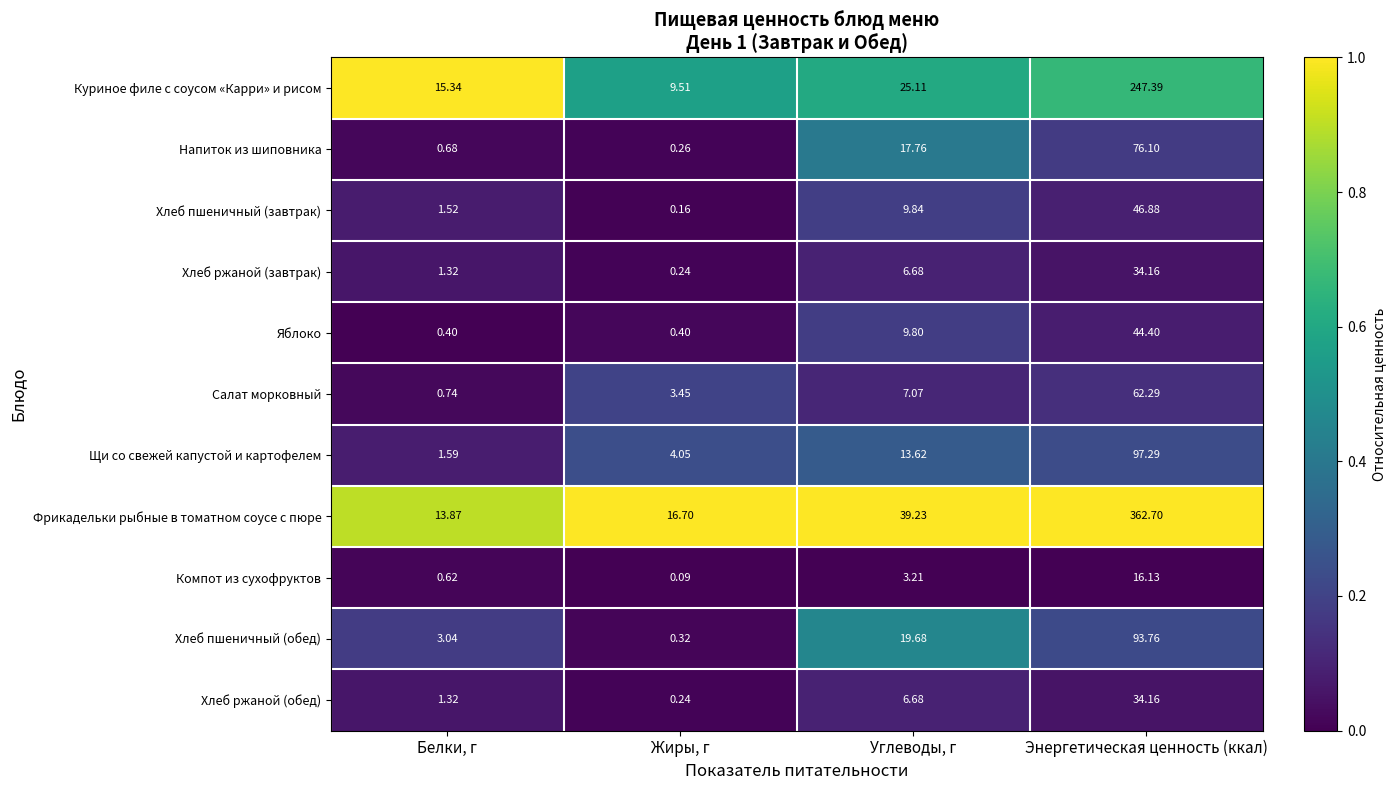

List the labels in order of Фрикадельки рыбные в томатном соусе с пюре value, largest first.

Энергетическая ценность (ккал), Углеводы, г, Жиры, г, Белки, г